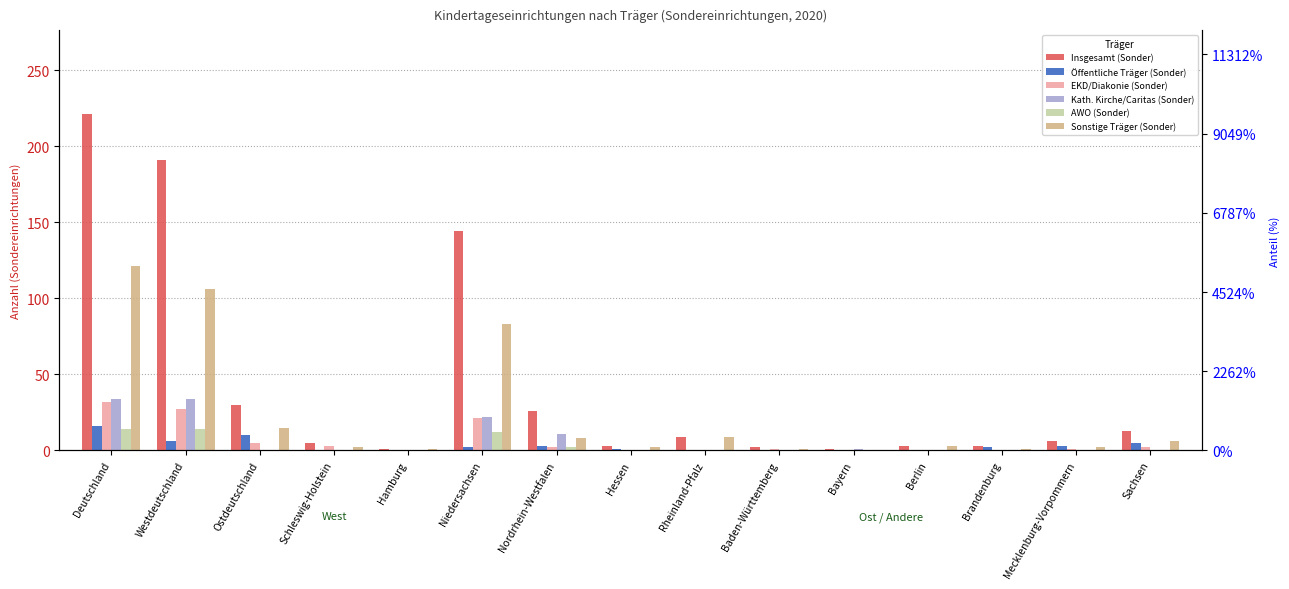

Where is Öffentliche Träger (Sonder) nearest to the value 8?

Westdeutschland